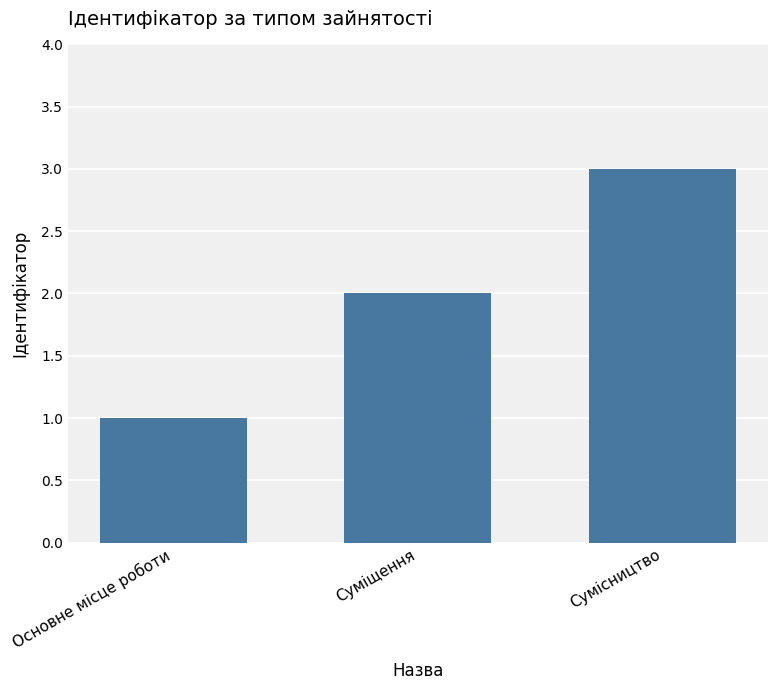

What is the sum of all values?

6